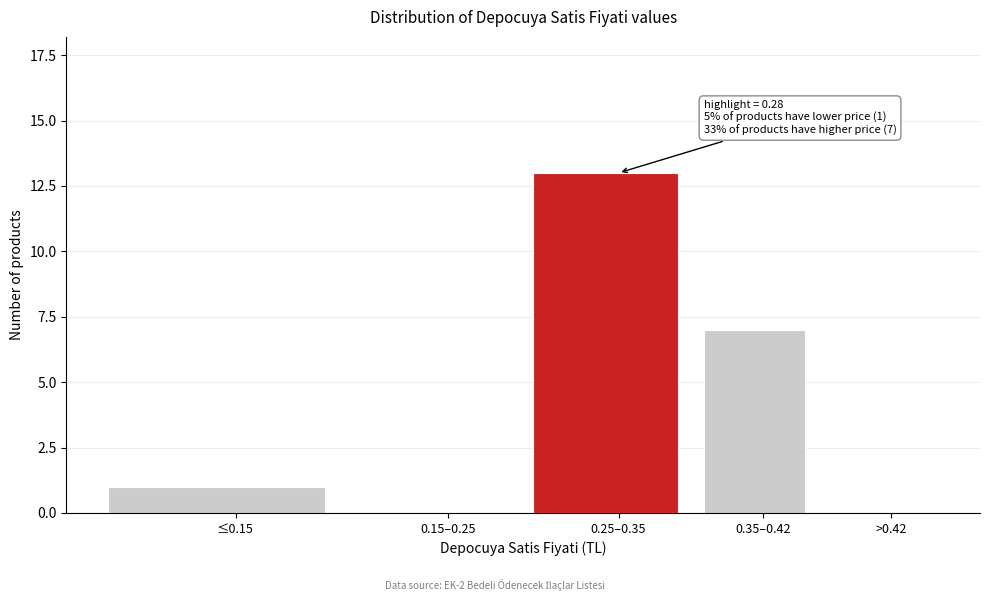

Reading right to left, transcribe all the data shown in this chart.

>0.42=0	0.35–0.42=7	0.25–0.35=13	0.15–0.25=0	≤0.15=1